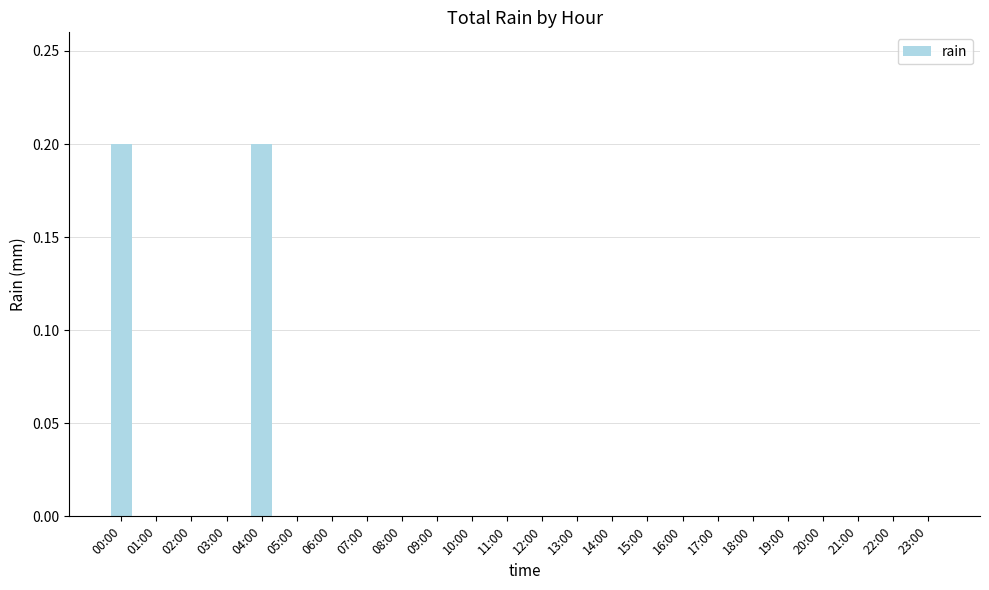

The chart shows a value of -0.1 at 23:00. True or false?

False